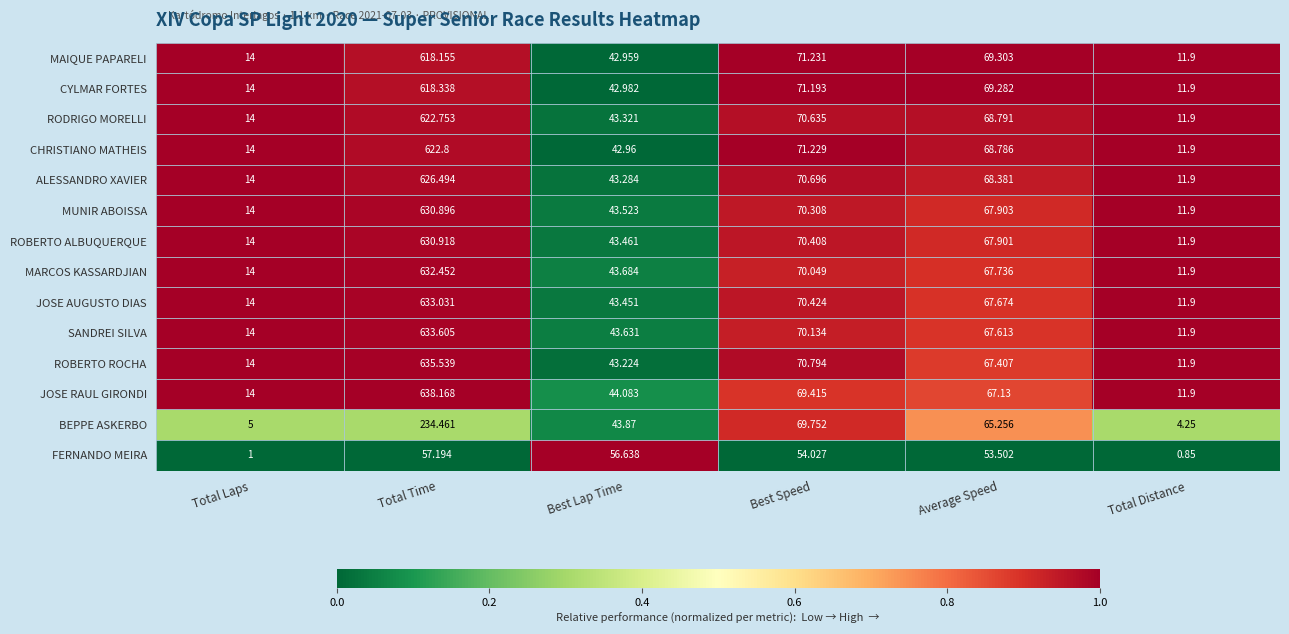

What is the total value across all series at Average Speed?

936.7